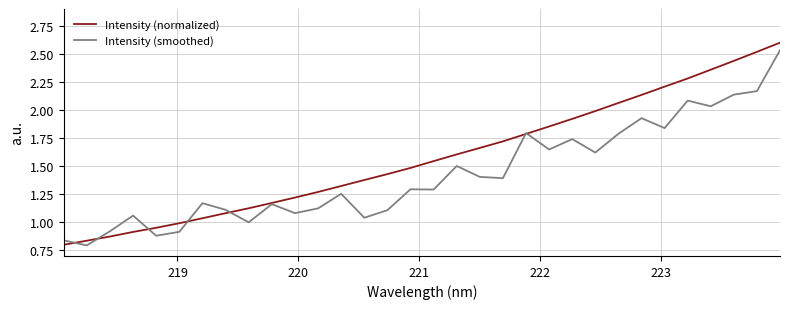

Which series has the largest total across all categories?

Intensity (normalized)